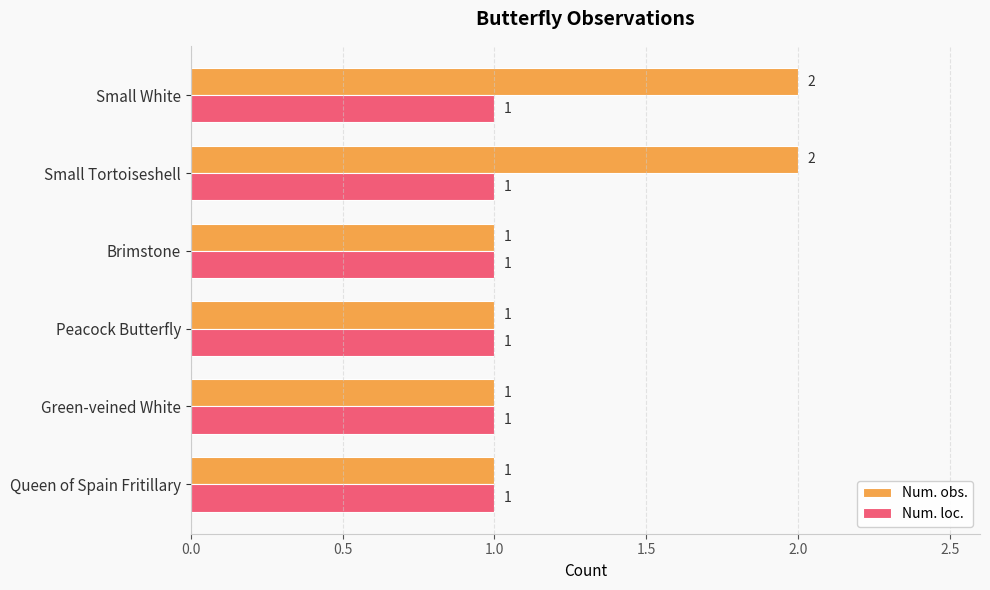

What is the average value of the Num. loc. series?

1